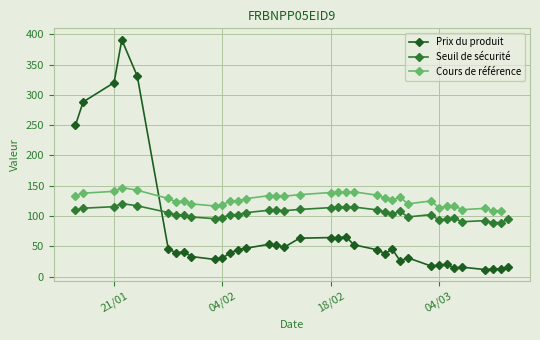

At which label does Seuil de sécurité reach its peak?

2025-01-22